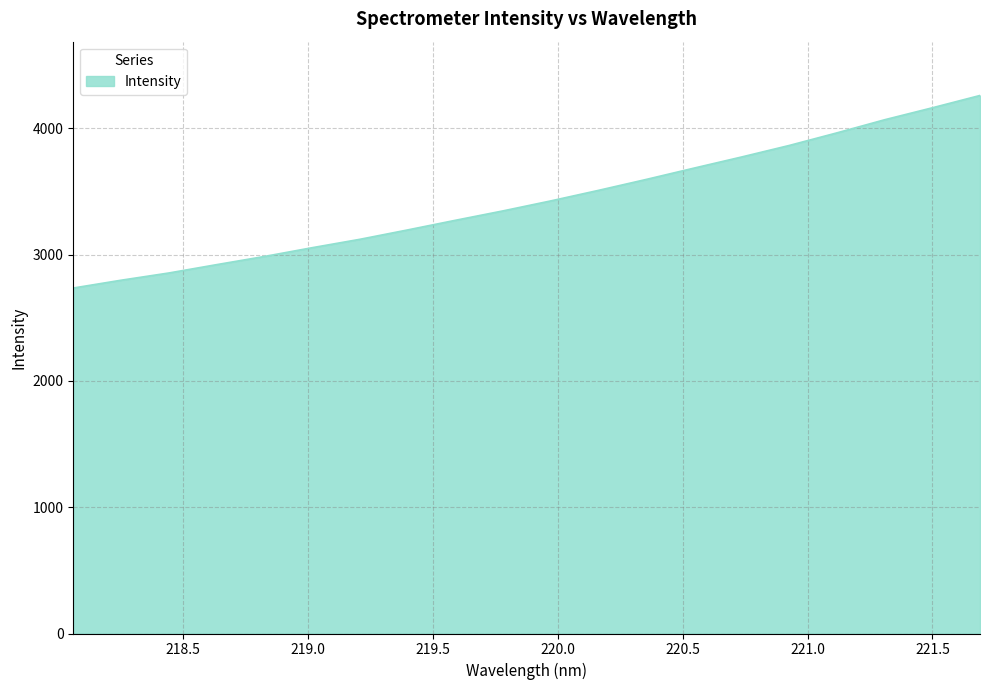

What is the greatest value displayed?

4260.8